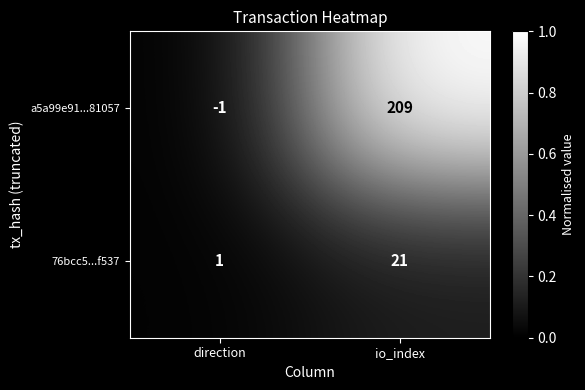

What is the sum of all 76bcc5...f537 values?

22